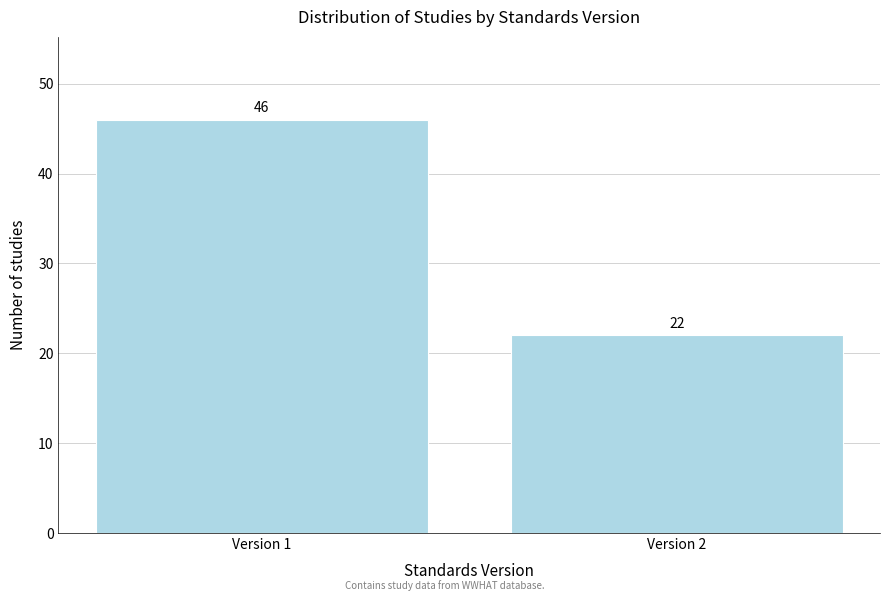

Reading left to right, what are all the values shown in this chart?

Version 1=46	Version 2=22